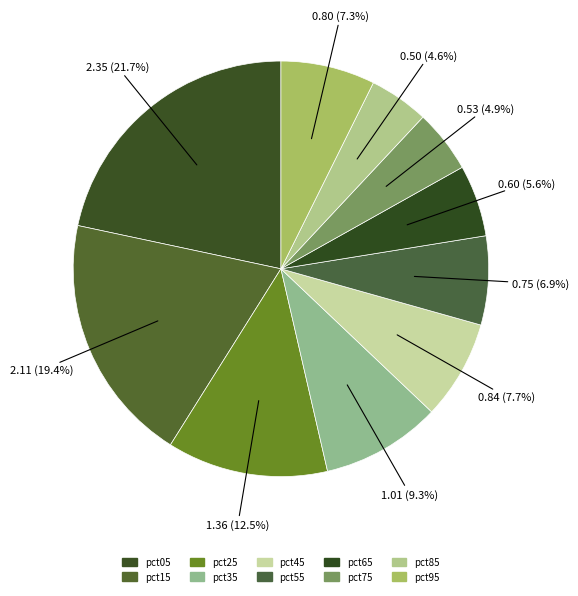

Count the number of slices in the pie.

10